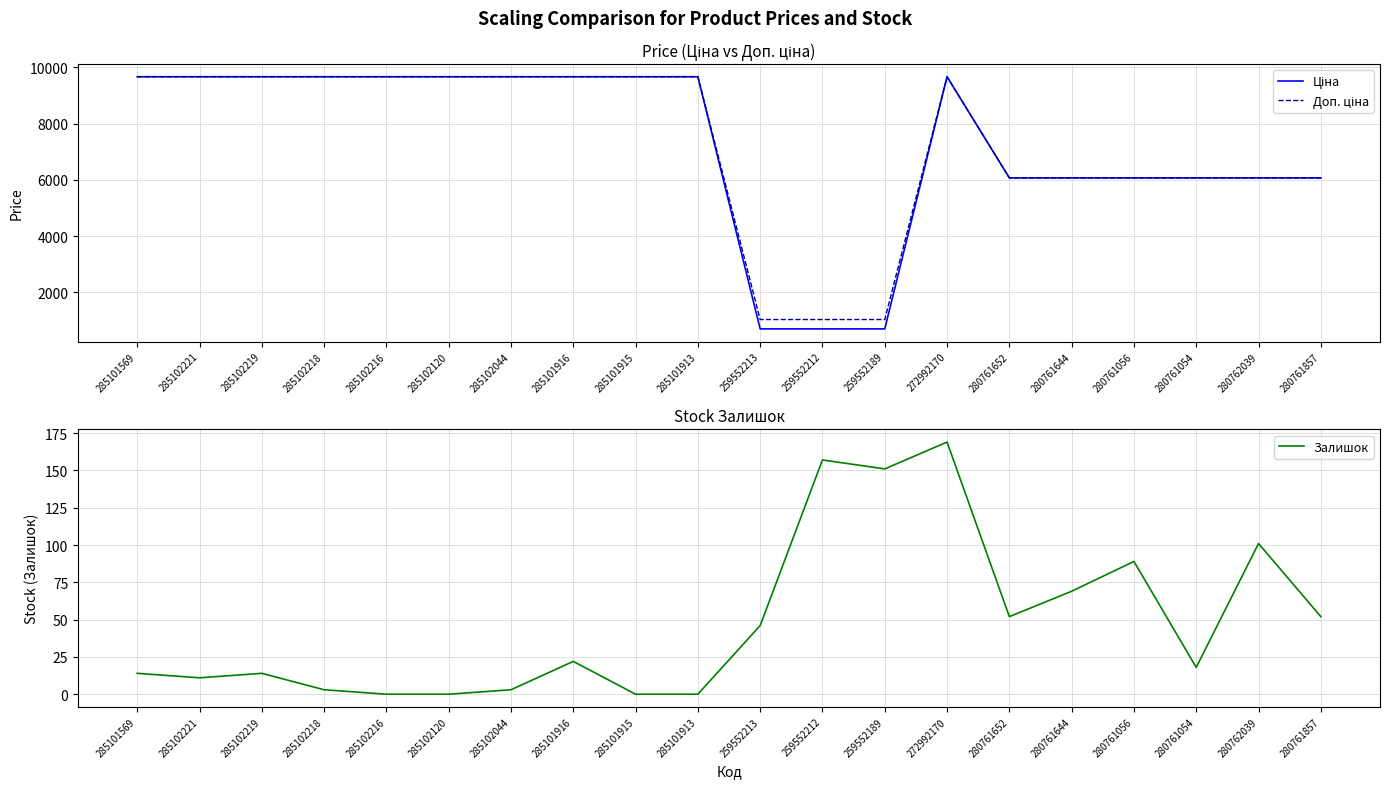

What position from the left is 285101915?

9